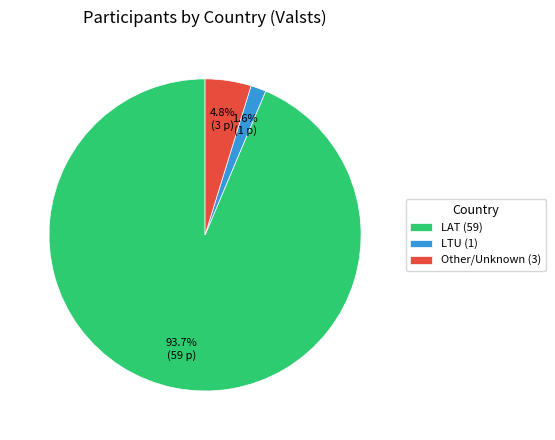

What percentage is NOT represented by Other/Unknown (3)?

95.2%